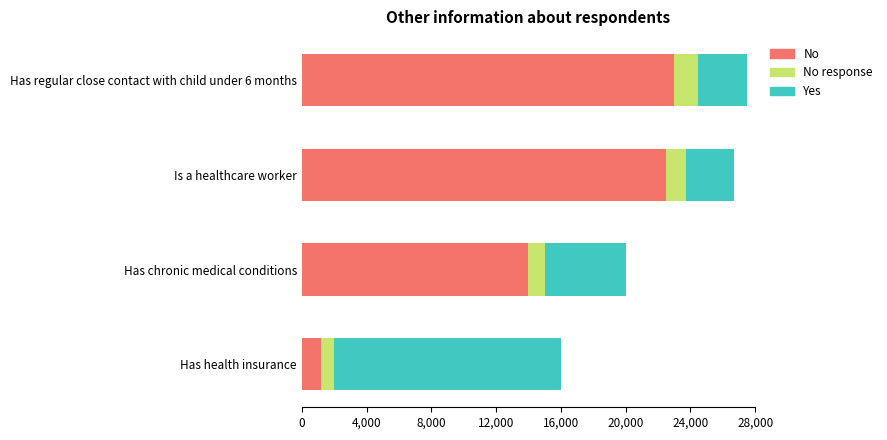

What are all the series names shown in the legend?

No, No response, Yes